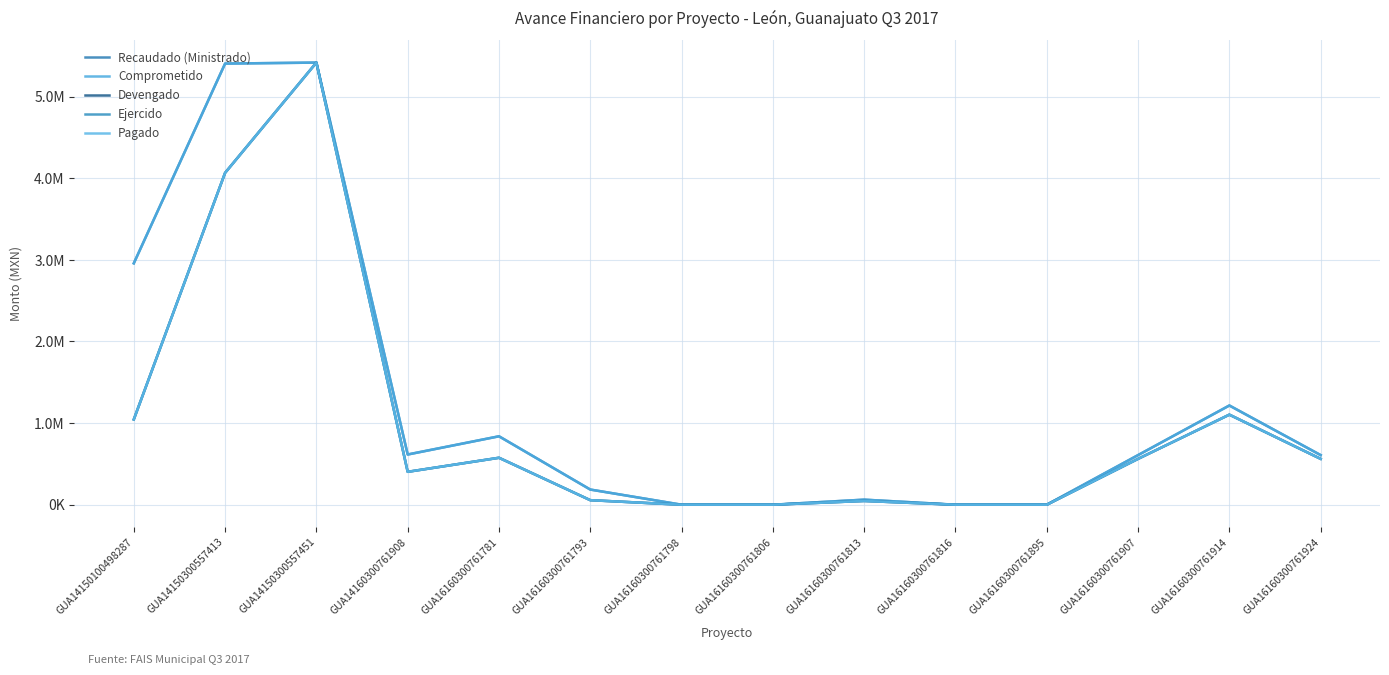

What is the average value of the Devengado series?

988181.7